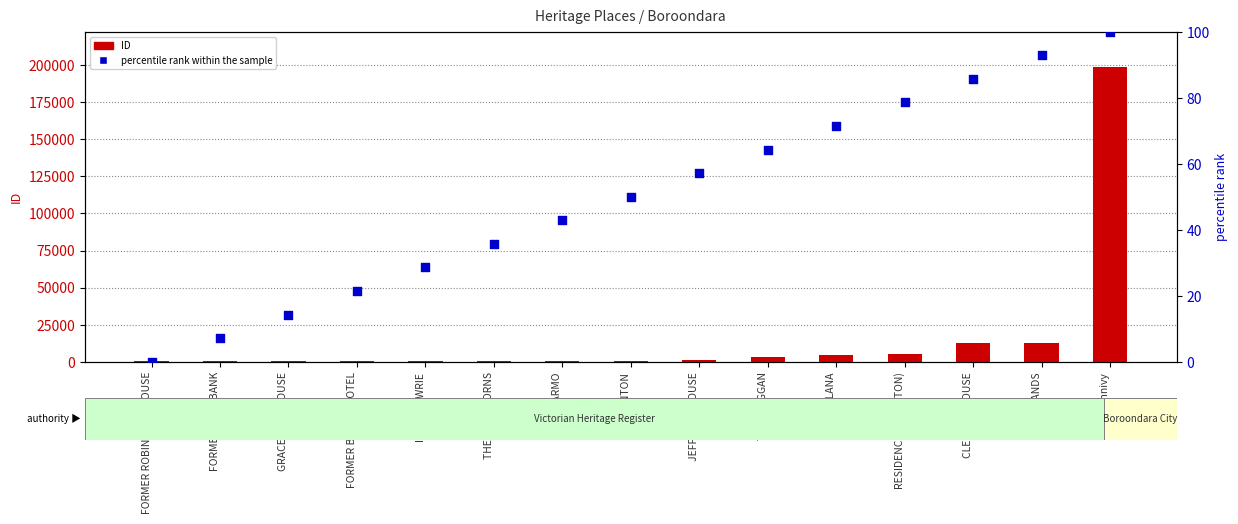

What is the ratio of the value at INVERGOWRIE to the value at TAY CREGGAN?

0.4